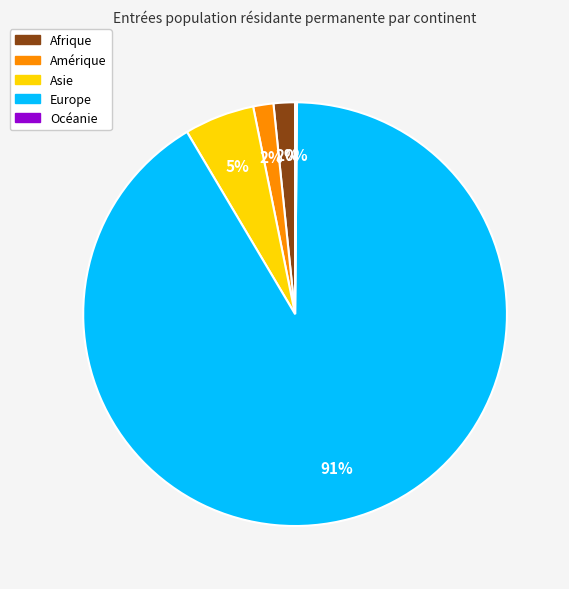

Which has a higher value, Amérique or Europe?

Europe